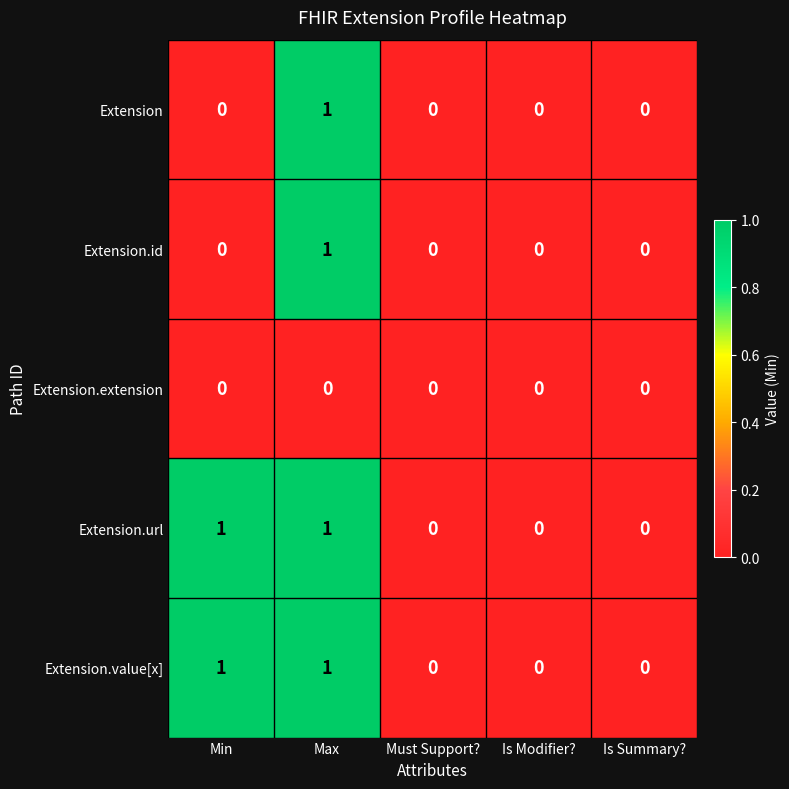

What is the maximum value shown in the chart?

1